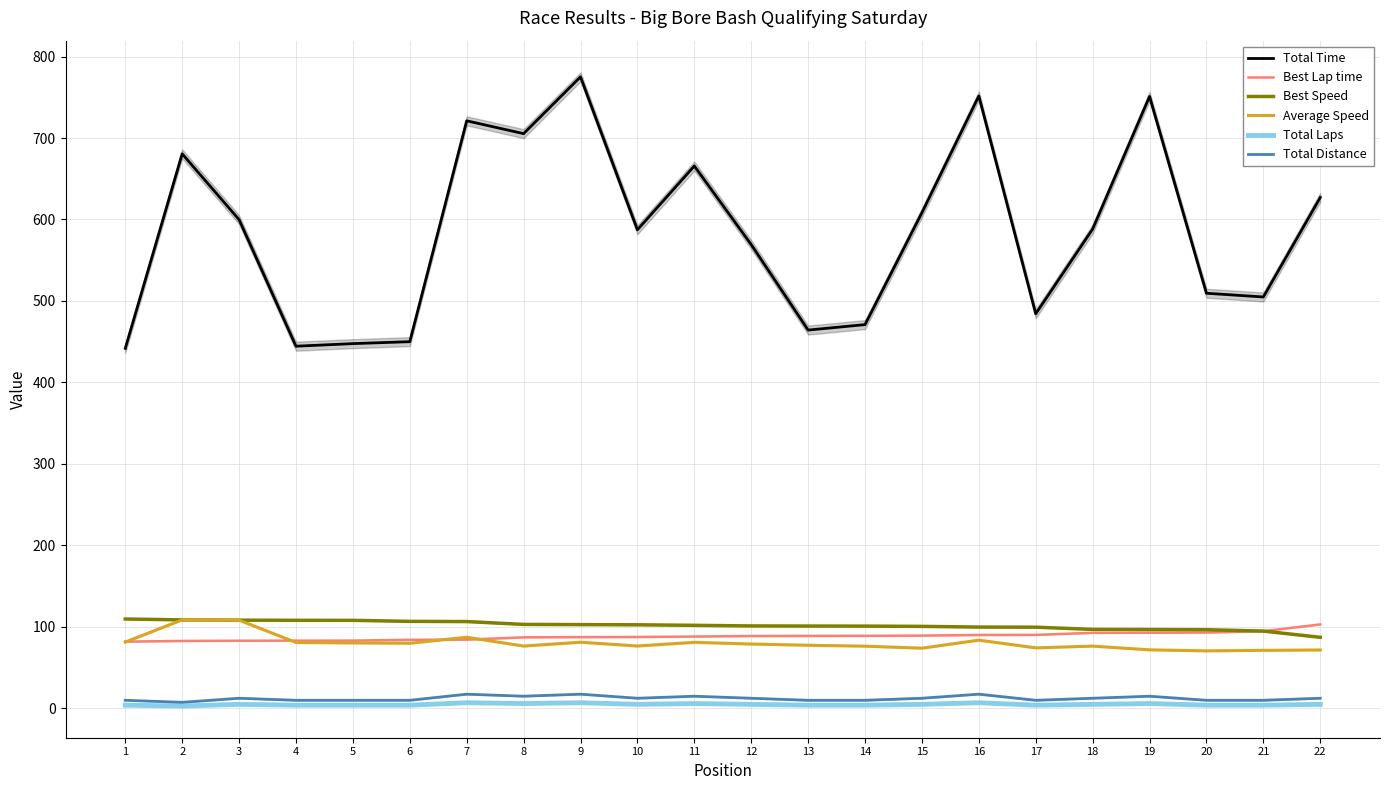

What is the approximate value of Best Lap time at 17?

90.3